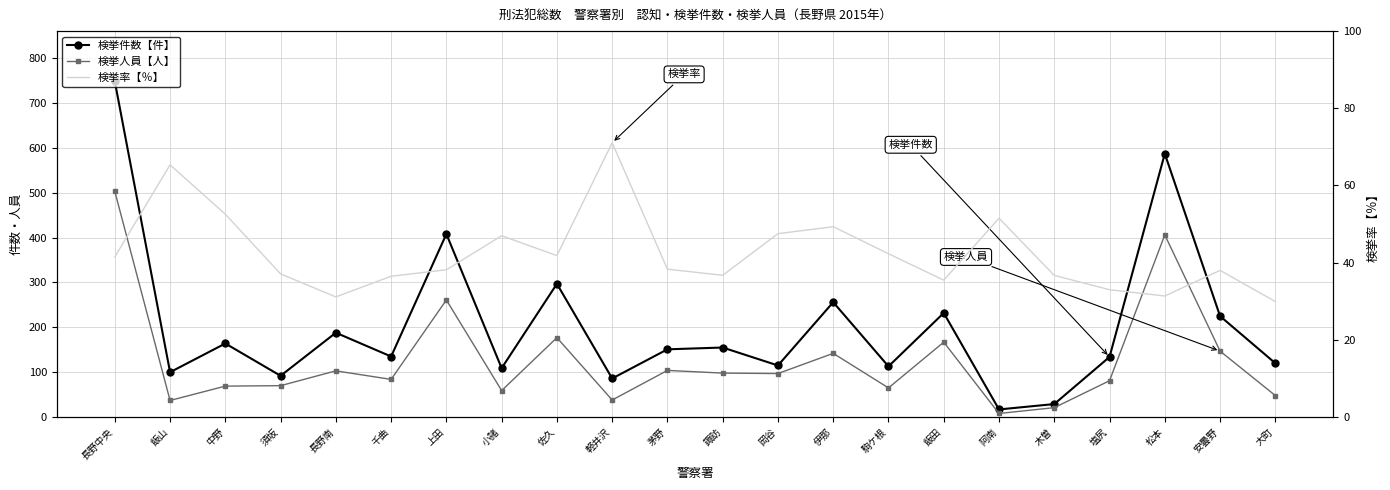

What is the greatest value displayed?

748.0